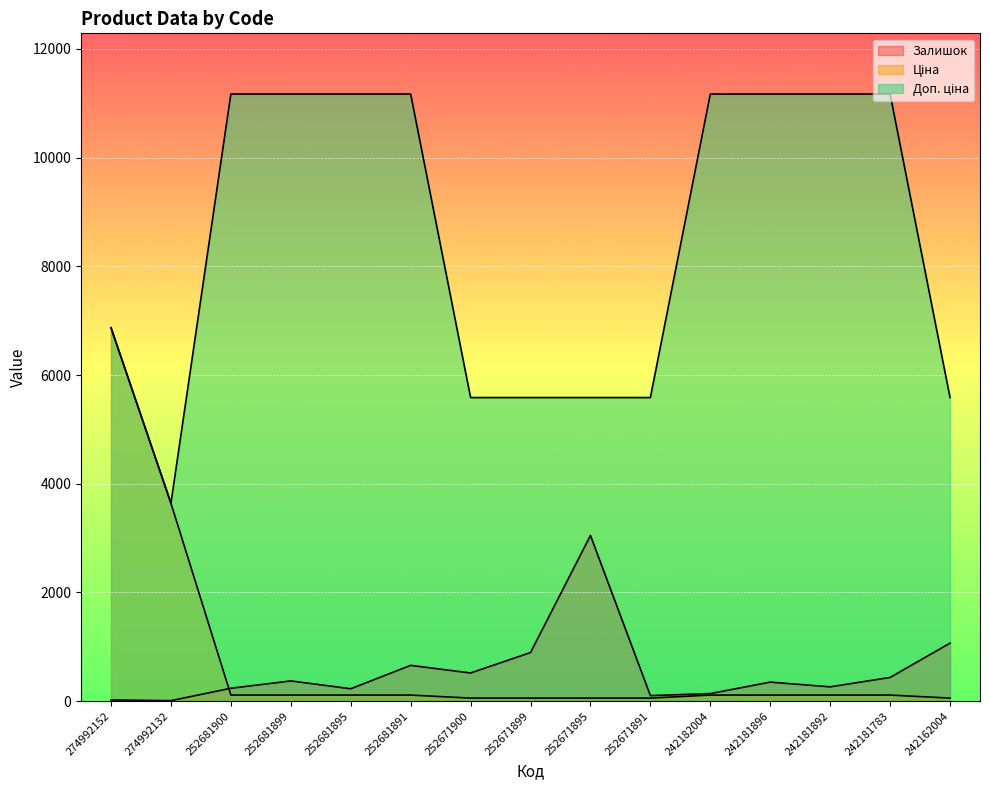

Is the value of Ціна at 242181783 greater than the value of Доп. ціна at 242181892?

No